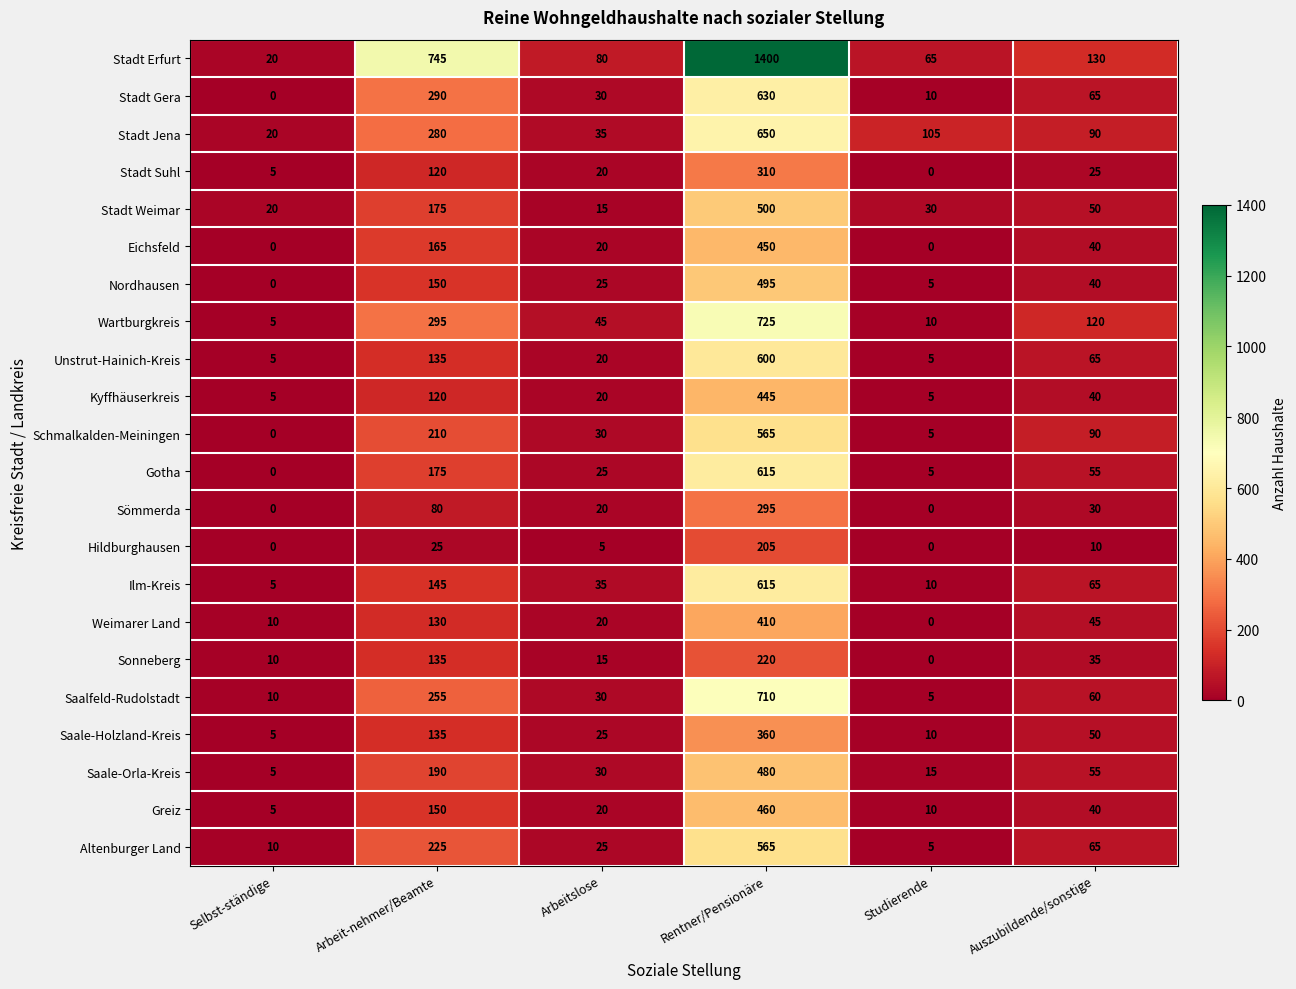

The Stadt Suhl series shows 8 at Selbst-ständige. True or false?

False